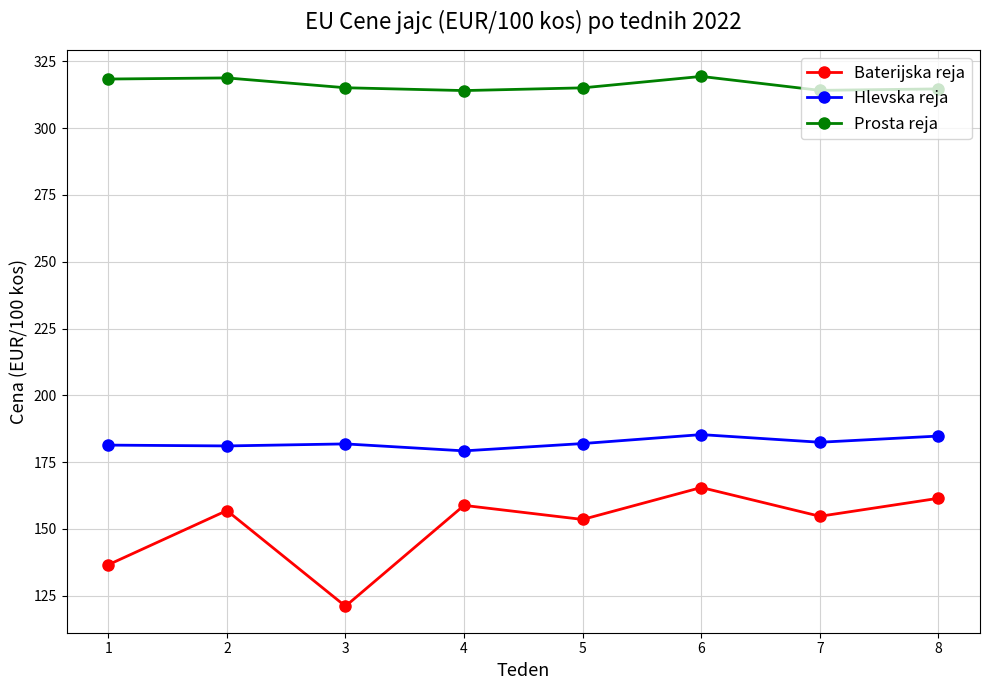

How many interior local valleys does the Baterijska reja series have?

3